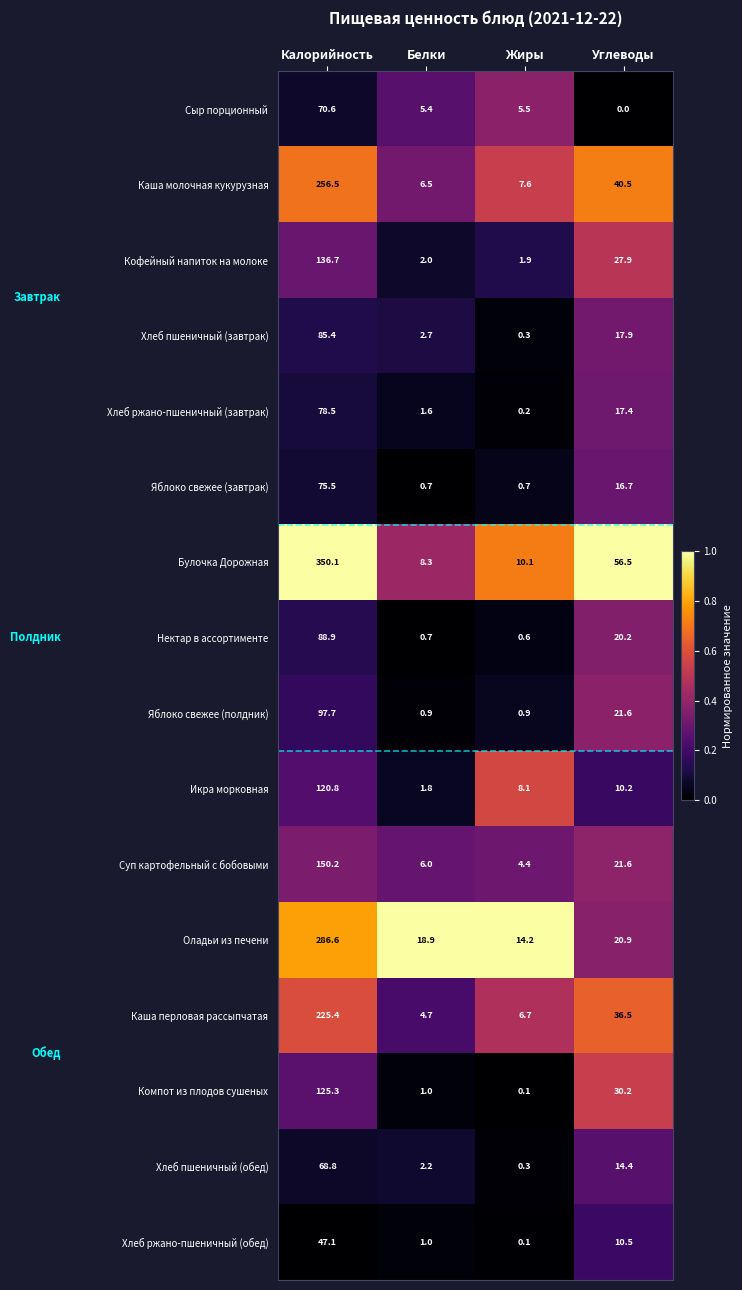

What is the sum of the Компот из плодов сушеных values at Жиры and Белки?

1.1